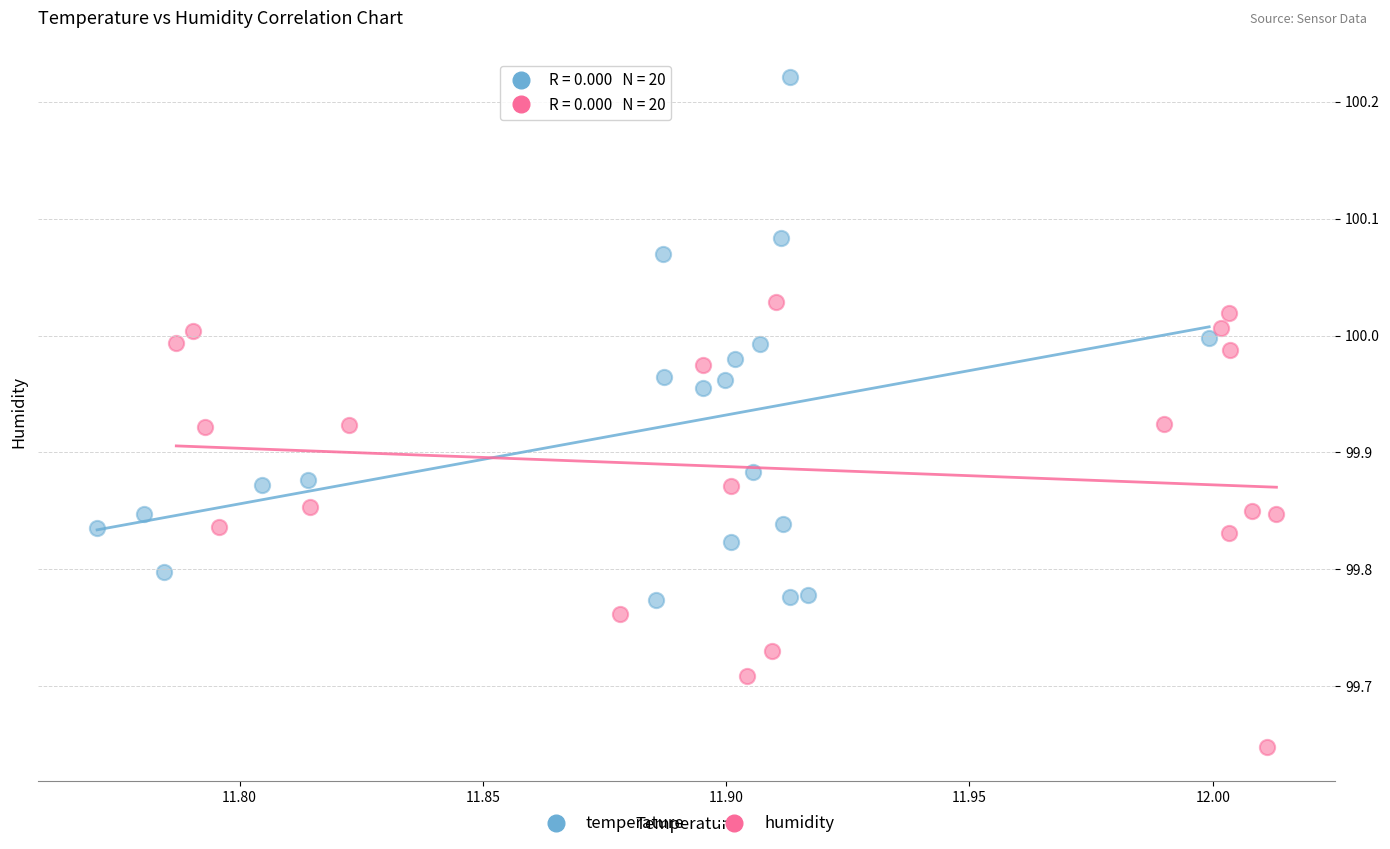

Which series contains the lowest Y value?

humidity